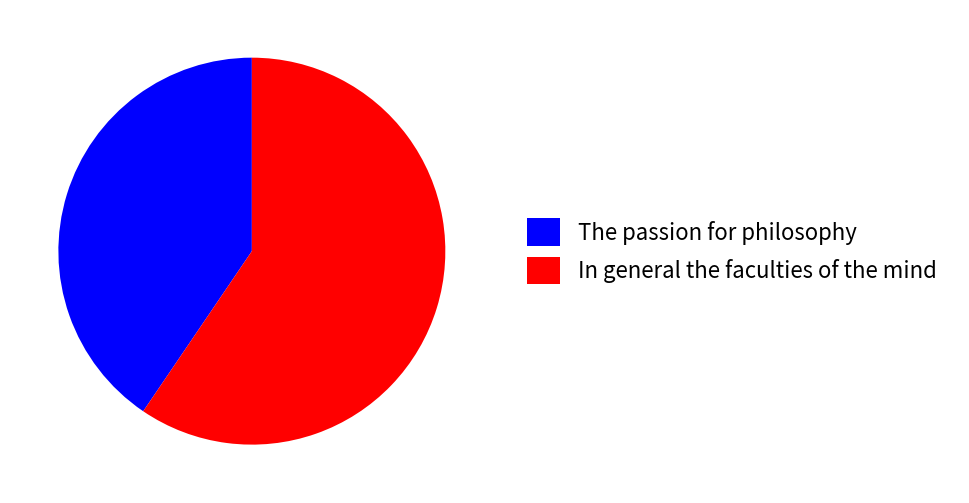

Is it true that The passion for philosophy is 41% of the pie?

True